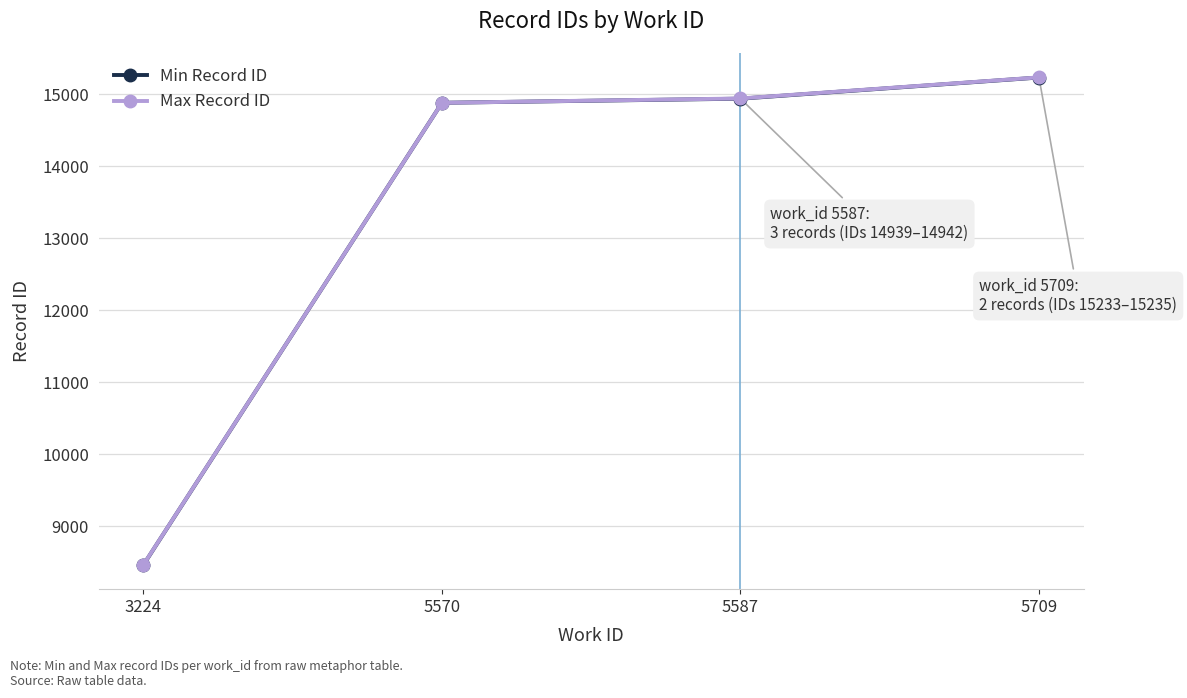

The value of Min Record ID at 5587 is 22141. True or false?

False